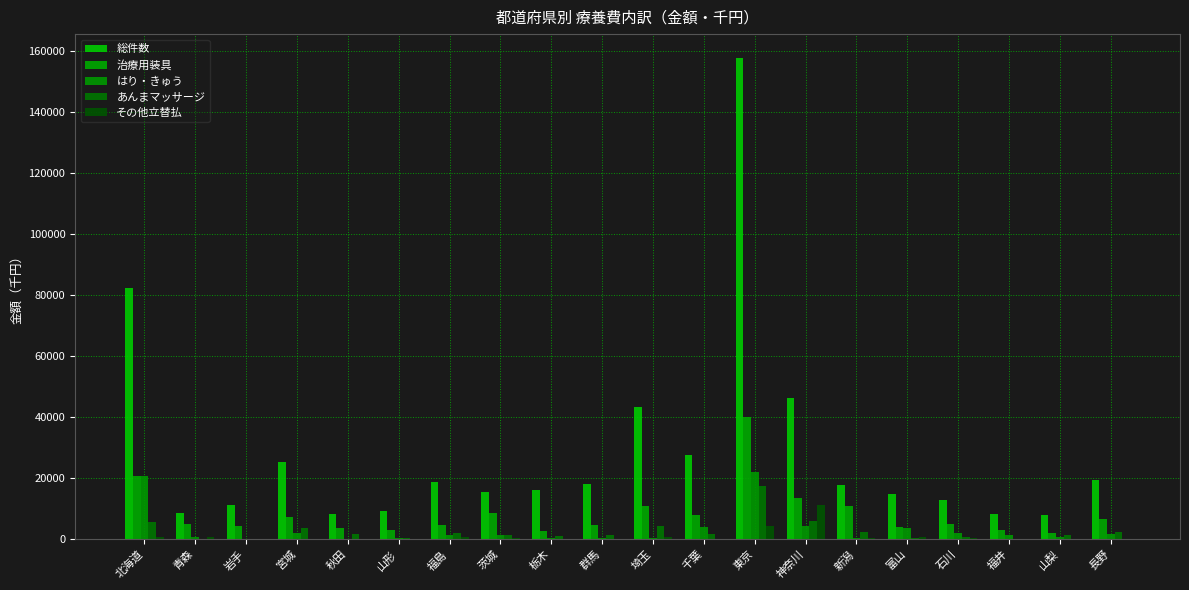

What is the label of the 5th bar from the left?

秋田